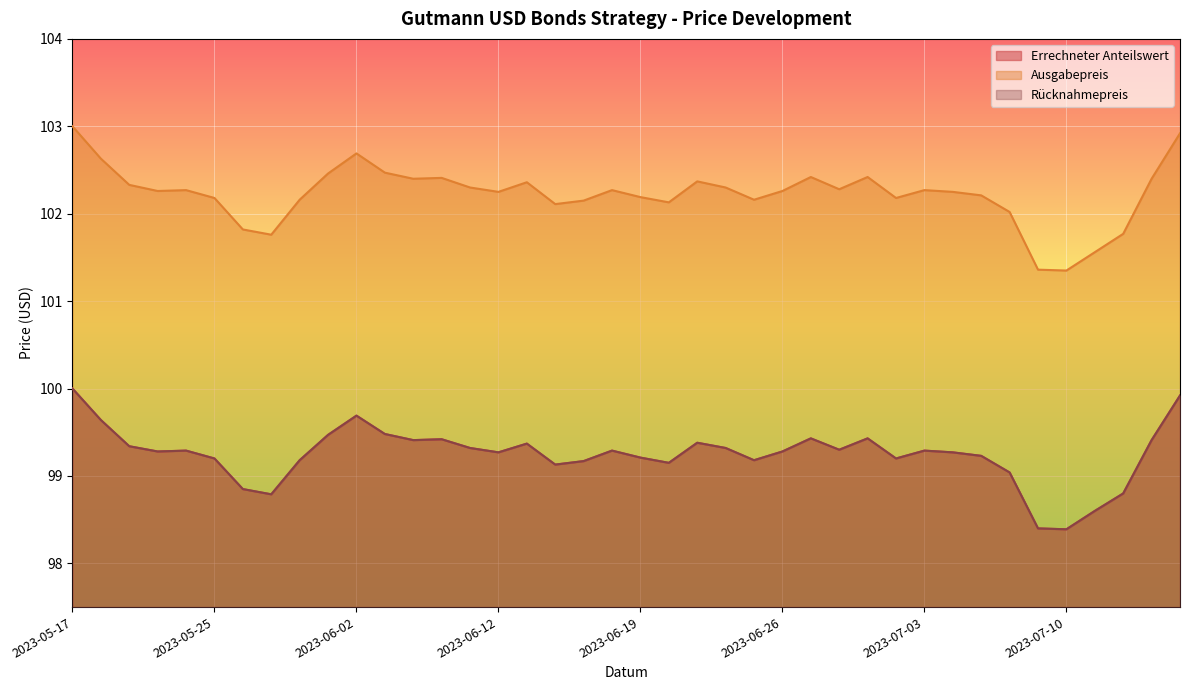

Where is the first local minimum for Errechneter Anteilswert?

2023-05-23